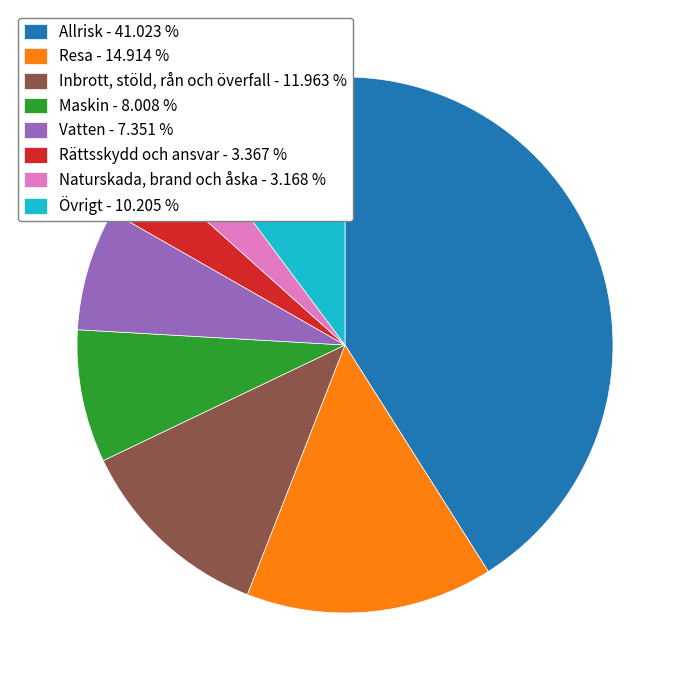

Which has a higher value, Maskin or Naturskada, brand och åska?

Maskin